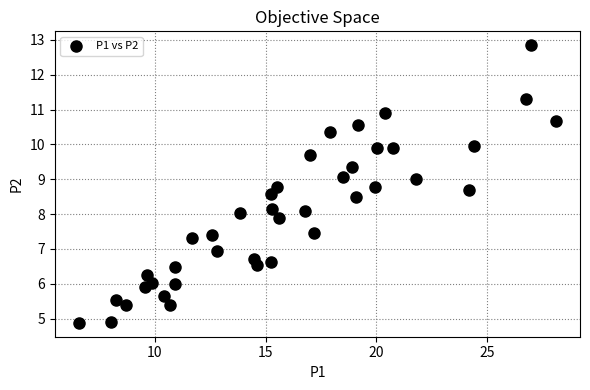

What is the range of Y values (max minus min)?

8.0